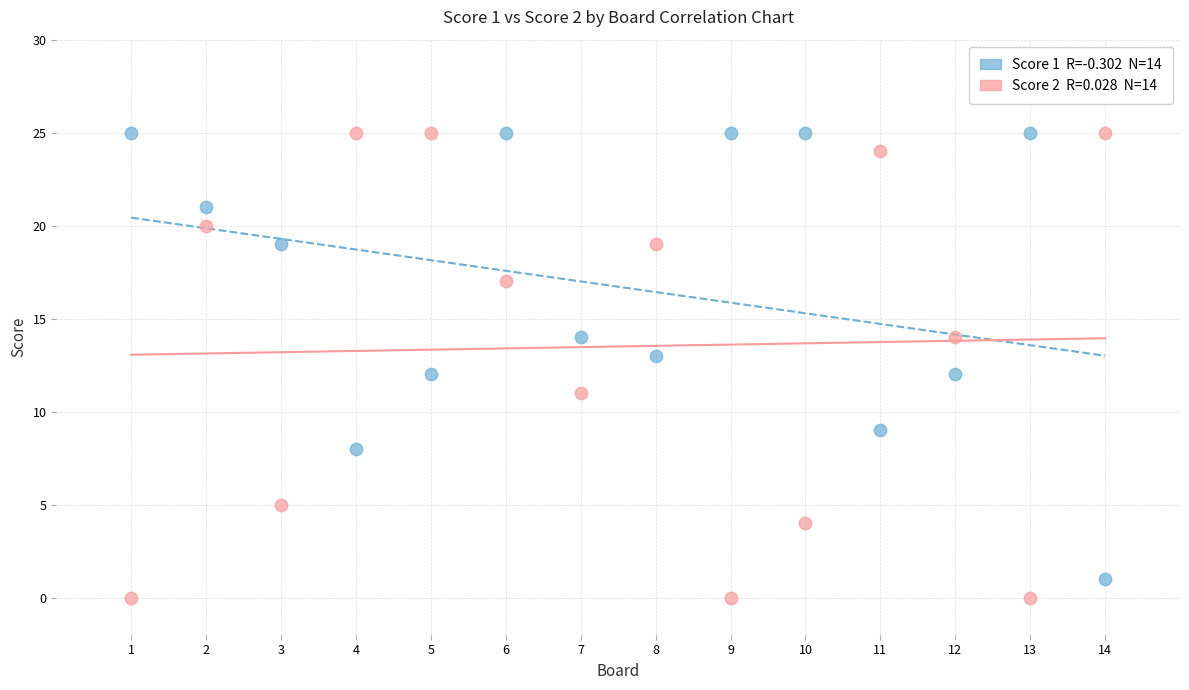

Across all data points, what is the range of Y values (max minus min)?

25